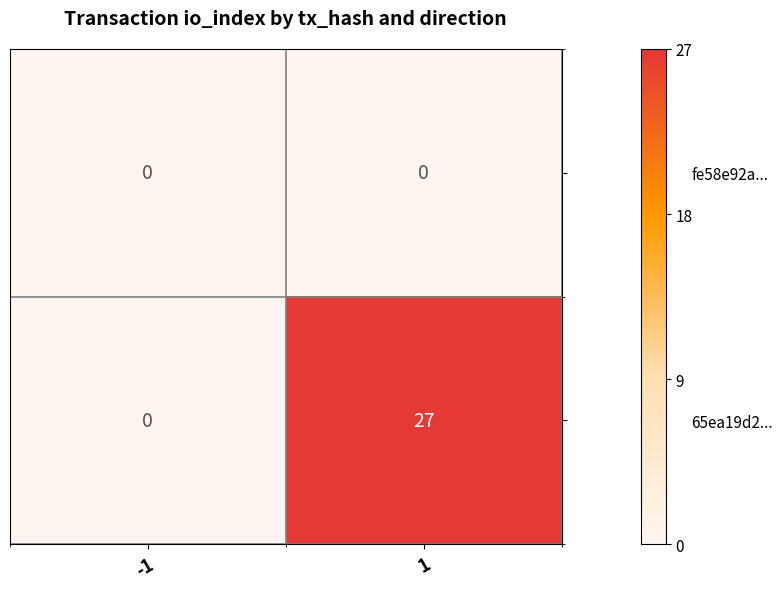

Reading left to right, what are all the values shown in this chart?

fe58e92a...: -1=0	1=0
65ea19d2...: -1=0	1=27